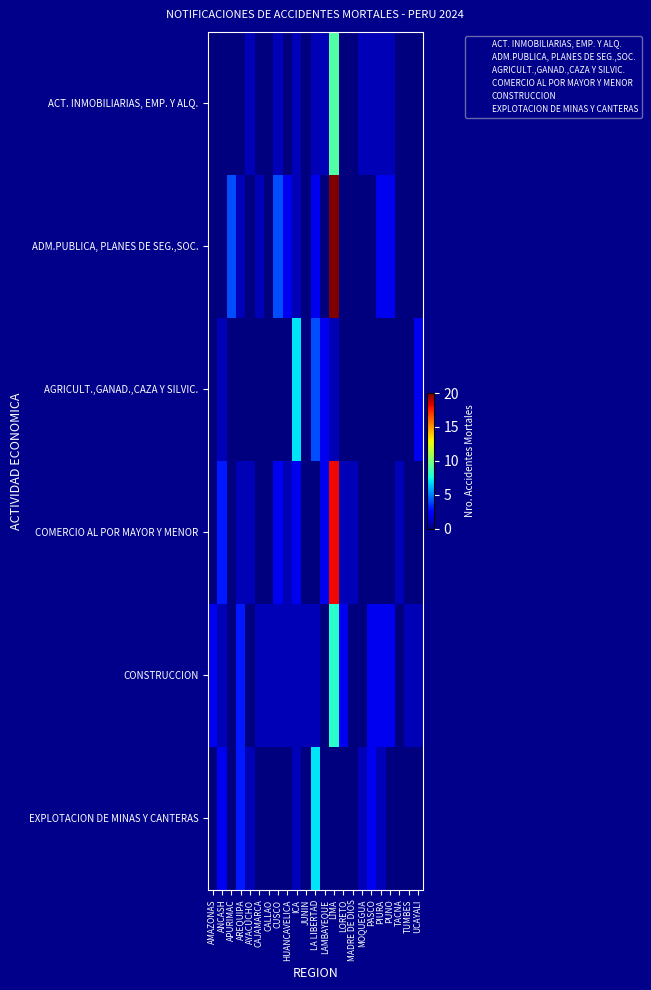

Which has a higher value, UCAYALI or AMAZONAS?

UCAYALI